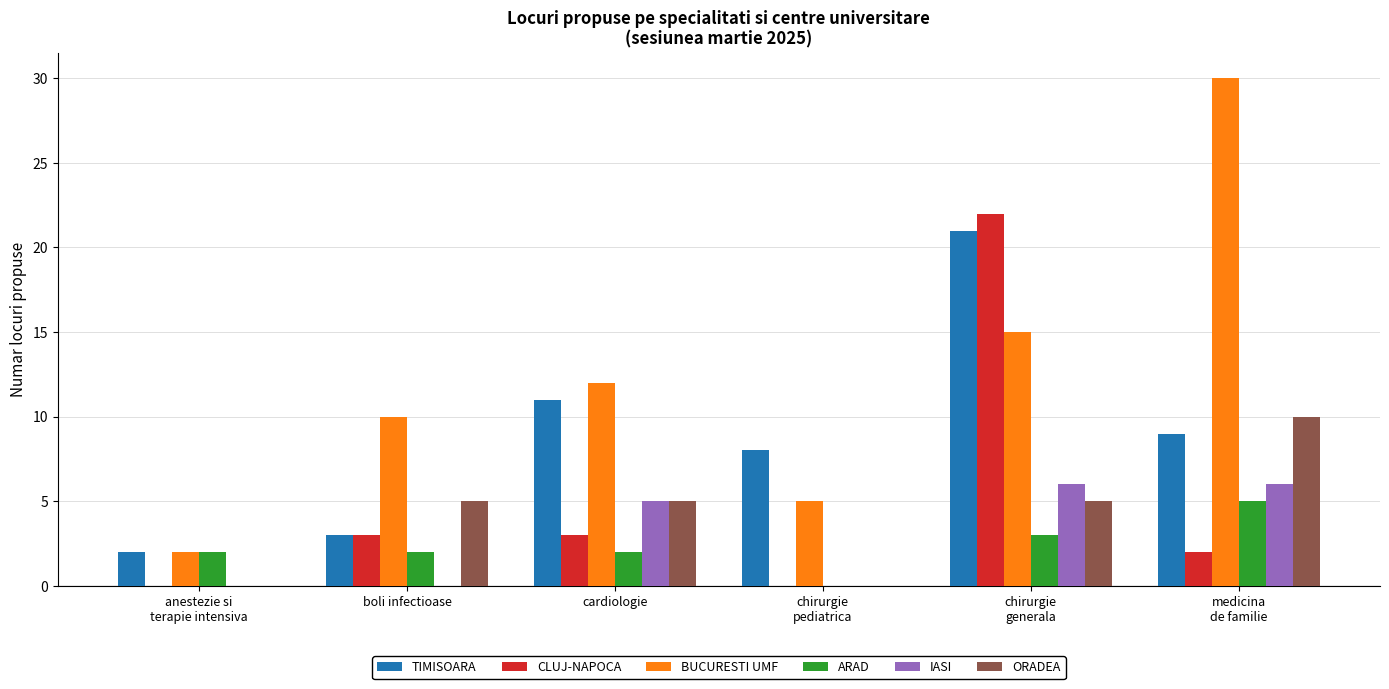

What is the sum of the IASI values at anestezie si
terapie intensiva and cardiologie?

5